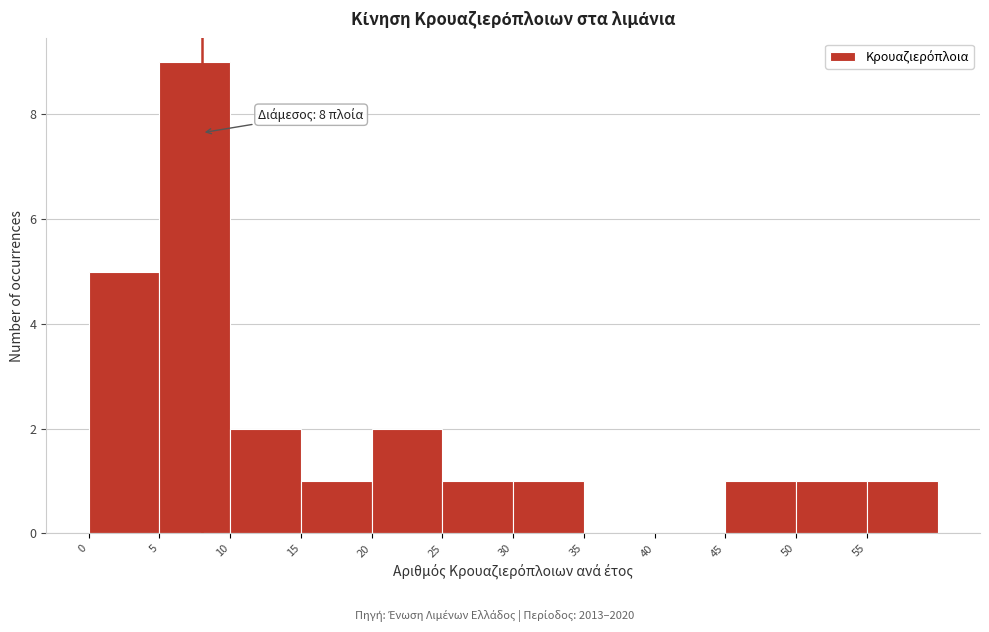

Which range on the x-axis has the tallest bar?

5 to 10